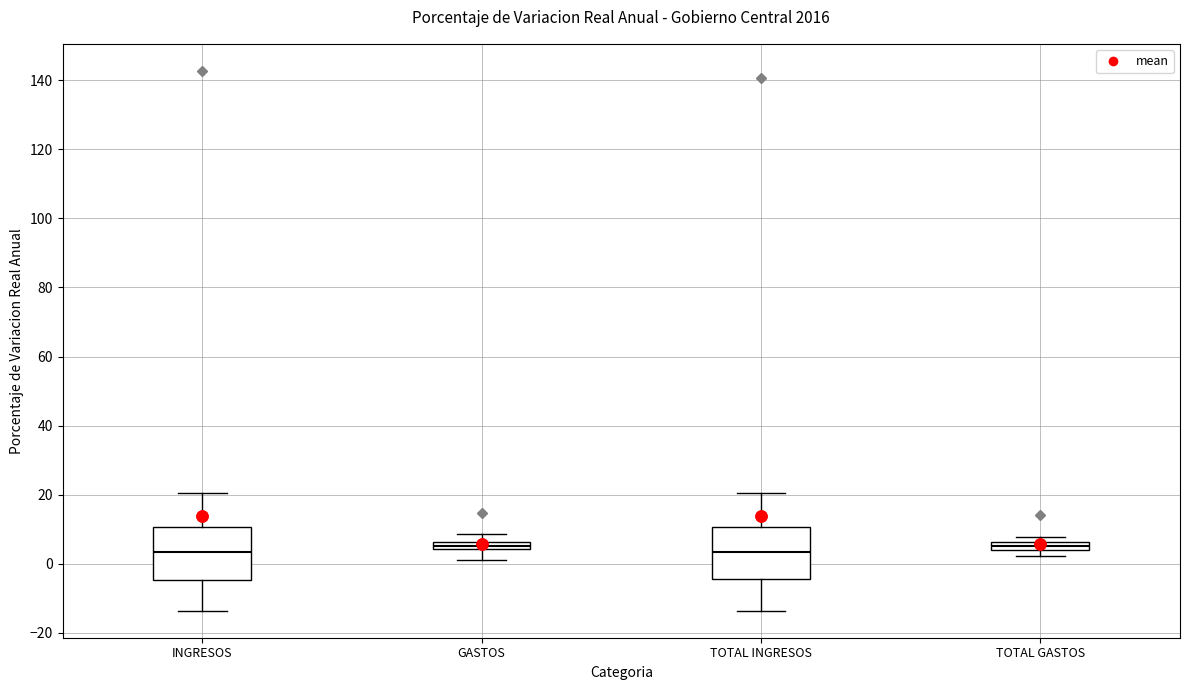

Where does the upper whisker of the box for INGRESOS end on the y-axis? The values are not printed on the chart, so give them approximately, as read against the axis.

20